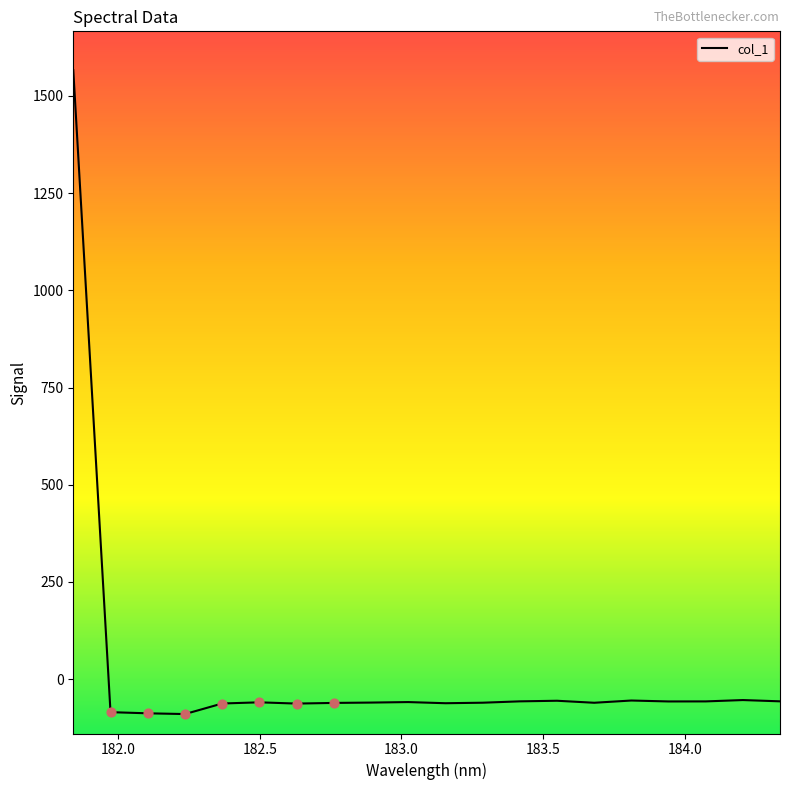

What is the minimum value shown in the chart?

-89.7